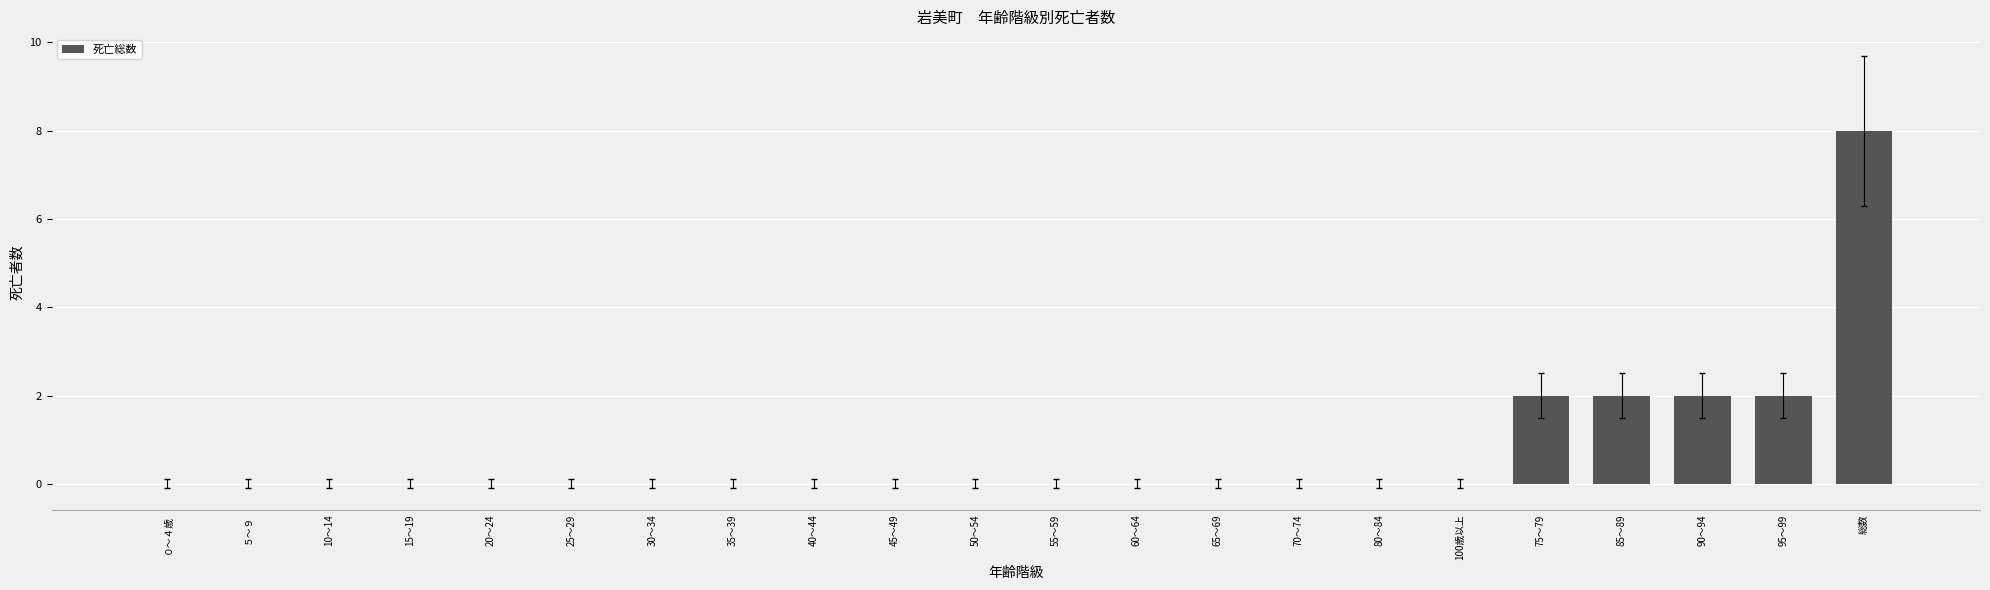

What is the greatest value displayed?

8